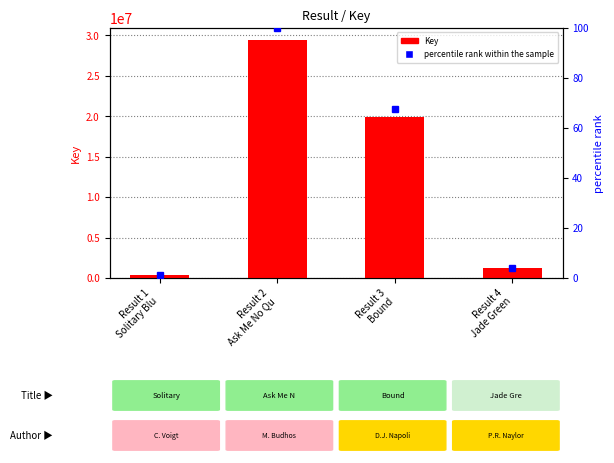

Rank the series by their average value, from lowest to highest.

percentile rank within the sample, Key